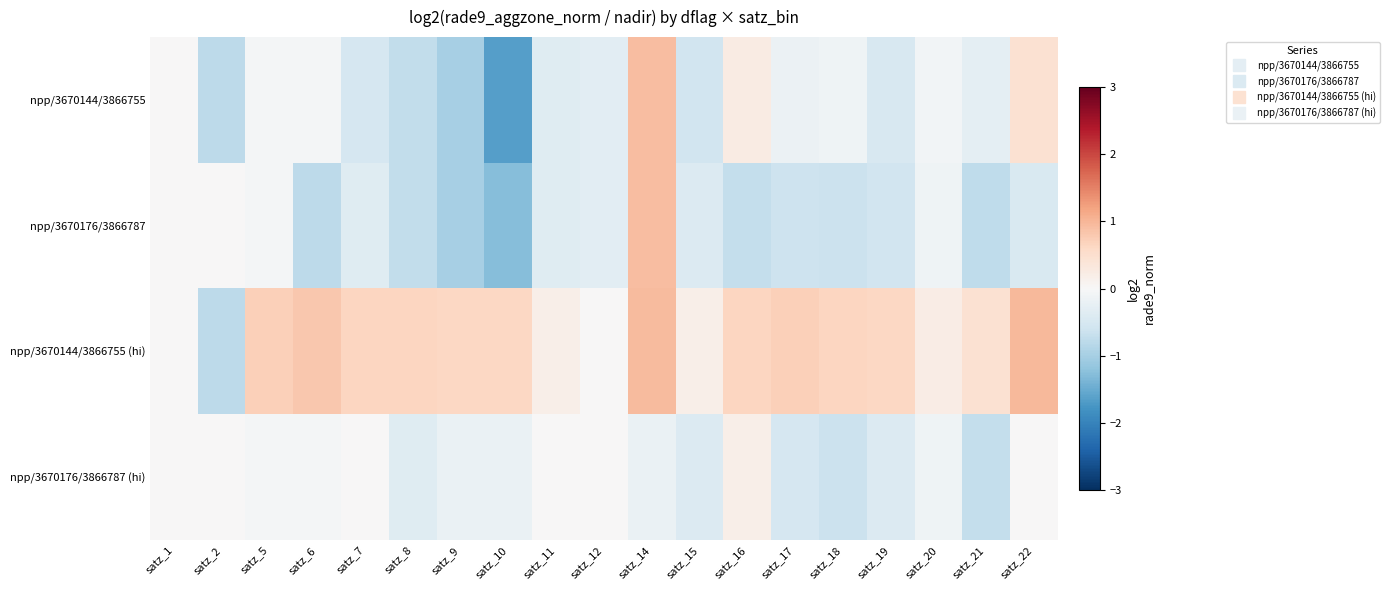

Reading left to right, transcribe all the data shown in this chart.

npp/3670144/3866755: satz_1=0.0	satz_2=-0.8	satz_5=-0.1	satz_6=-0.1	satz_7=-0.5	satz_8=-0.7	satz_9=-1.0	satz_10=-1.6	satz_11=-0.4	satz_12=-0.3	satz_14=0.9	satz_15=-0.6	satz_16=0.2	satz_17=-0.2	satz_18=-0.1	satz_19=-0.5	satz_20=-0.1	satz_21=-0.3	satz_22=0.5
npp/3670176/3866787: satz_1=0.0	satz_2=0.0	satz_5=-0.1	satz_6=-0.8	satz_7=-0.4	satz_8=-0.7	satz_9=-1.0	satz_10=-1.3	satz_11=-0.4	satz_12=-0.3	satz_14=0.9	satz_15=-0.4	satz_16=-0.7	satz_17=-0.6	satz_18=-0.6	satz_19=-0.6	satz_20=-0.1	satz_21=-0.8	satz_22=-0.4
npp/3670144/3866755 (hi): satz_1=0.0	satz_2=-0.8	satz_5=0.7	satz_6=0.8	satz_7=0.7	satz_8=0.7	satz_9=0.6	satz_10=0.6	satz_11=0.2	satz_12=0.0	satz_14=0.9	satz_15=0.2	satz_16=0.6	satz_17=0.7	satz_18=0.6	satz_19=0.6	satz_20=0.2	satz_21=0.5	satz_22=1.0
npp/3670176/3866787 (hi): satz_1=0.0	satz_2=0.0	satz_5=-0.1	satz_6=-0.1	satz_7=0.0	satz_8=-0.4	satz_9=-0.2	satz_10=-0.2	satz_11=0.0	satz_12=0.0	satz_14=-0.2	satz_15=-0.4	satz_16=0.2	satz_17=-0.5	satz_18=-0.6	satz_19=-0.4	satz_20=-0.1	satz_21=-0.7	satz_22=0.0